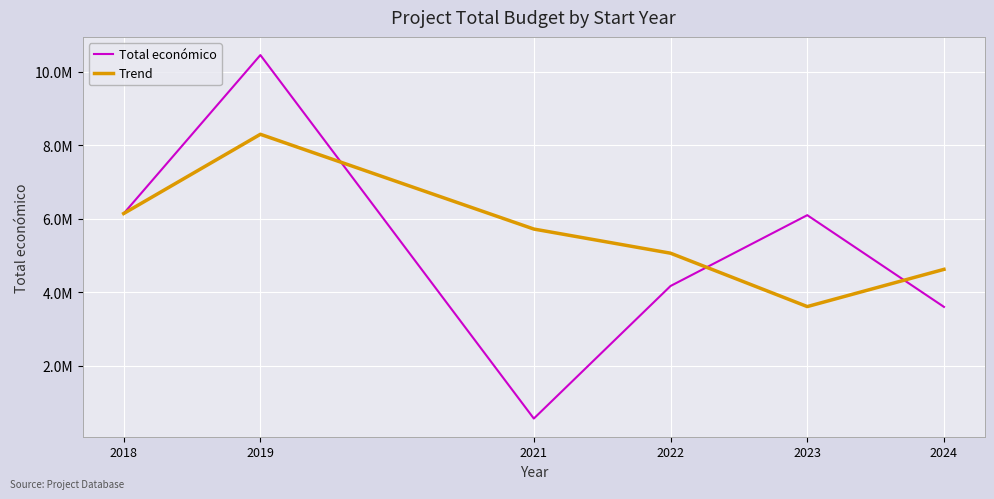

In Trend, how many points are lower than both neighbors (excluding endpoints)?

1